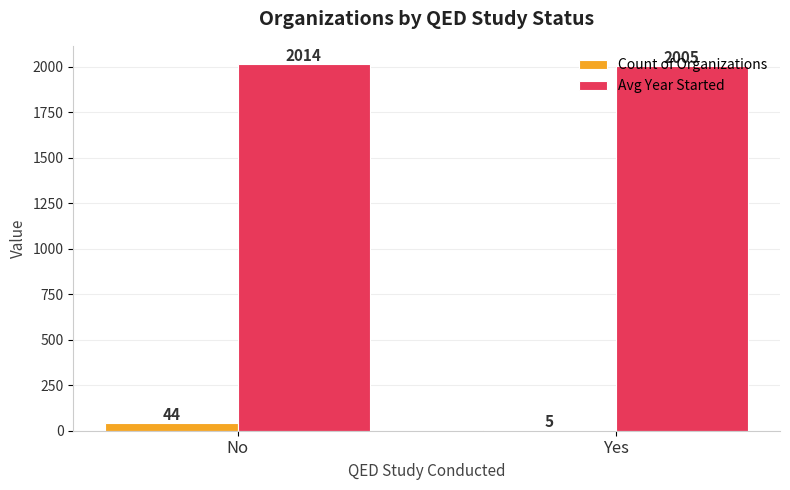

Which series has the widest spread of values?

Count of Organizations